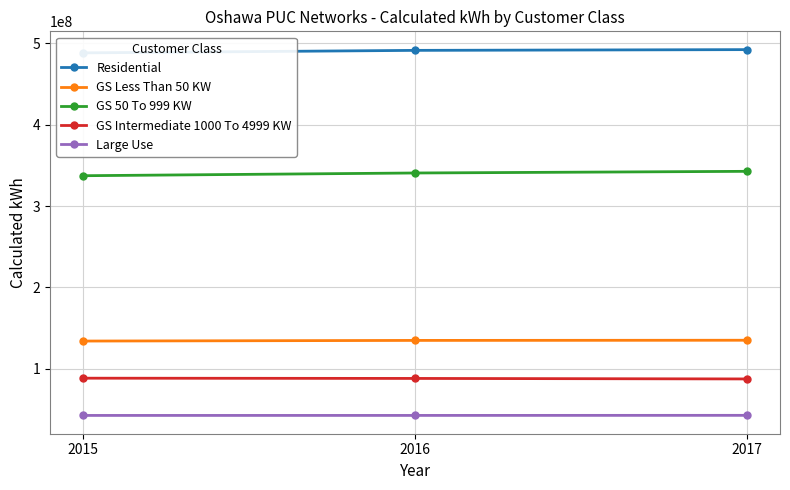

How many lines are shown in the chart?

5